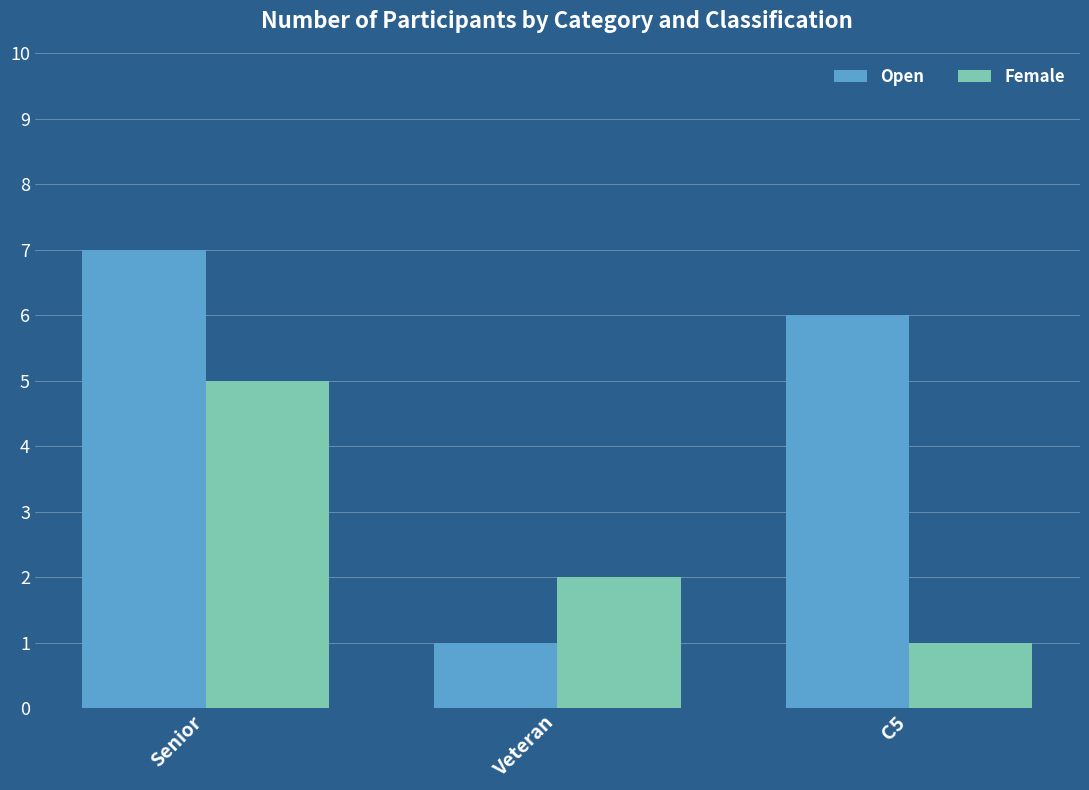

How many values in the Female series are below 2?

1